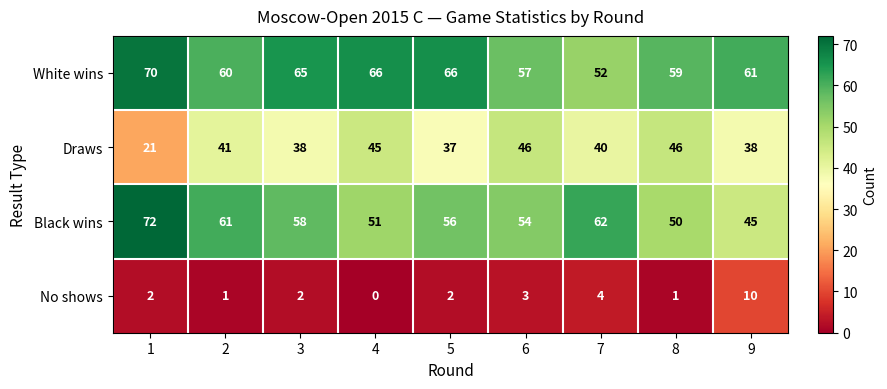

How many values in No shows are above zero?

8